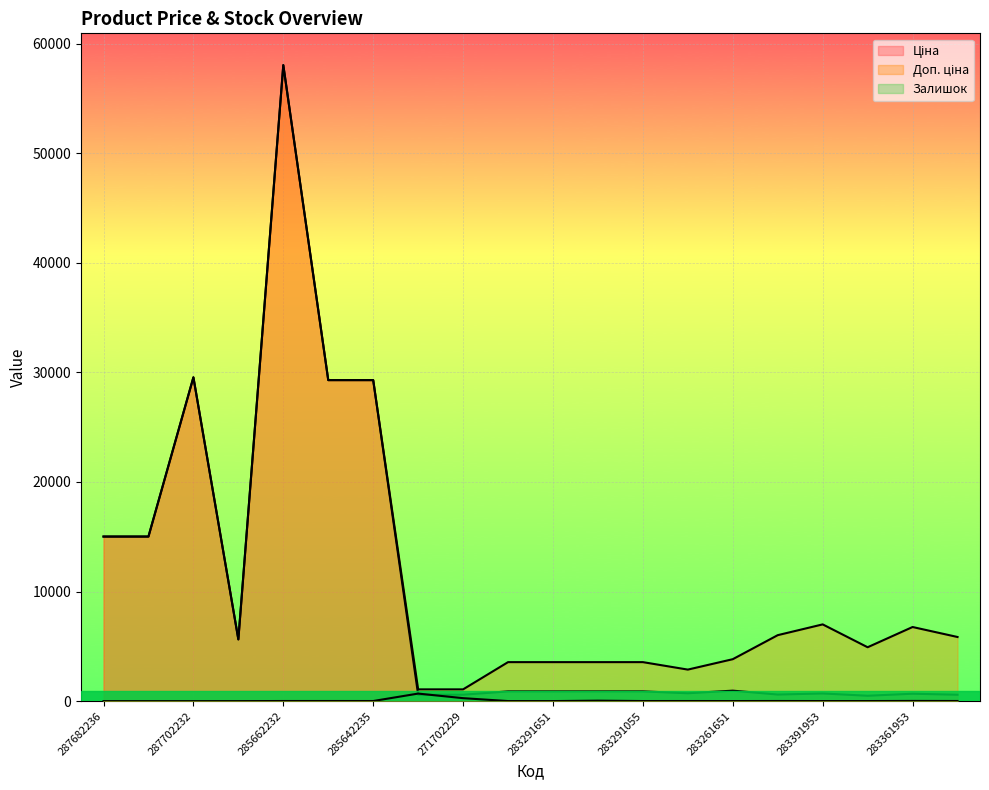

In Залишок, how many points are higher than both neighbors (excluding endpoints)?

5